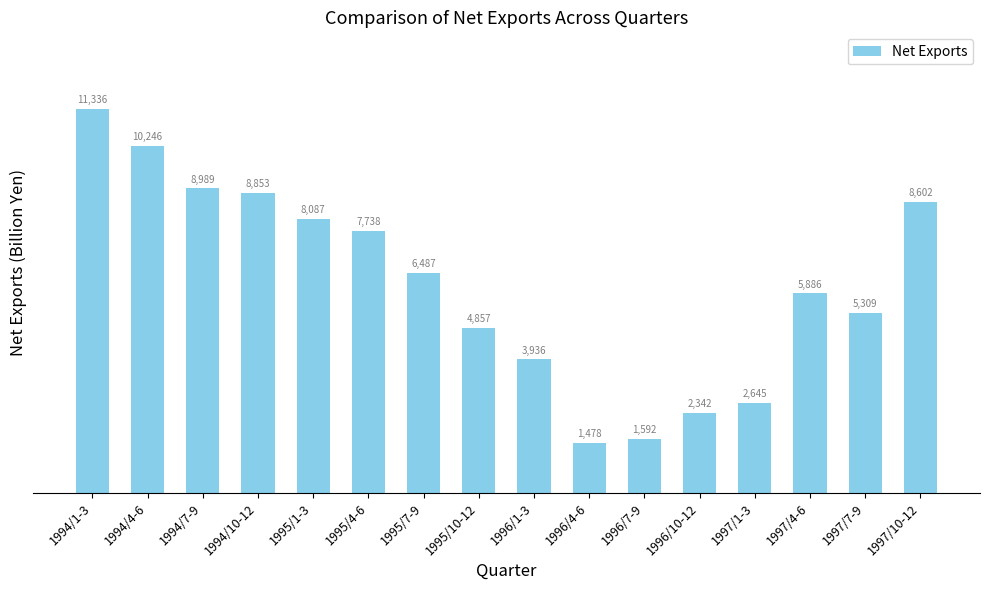

What is the label of the 7th bar from the left?

1995/7-9